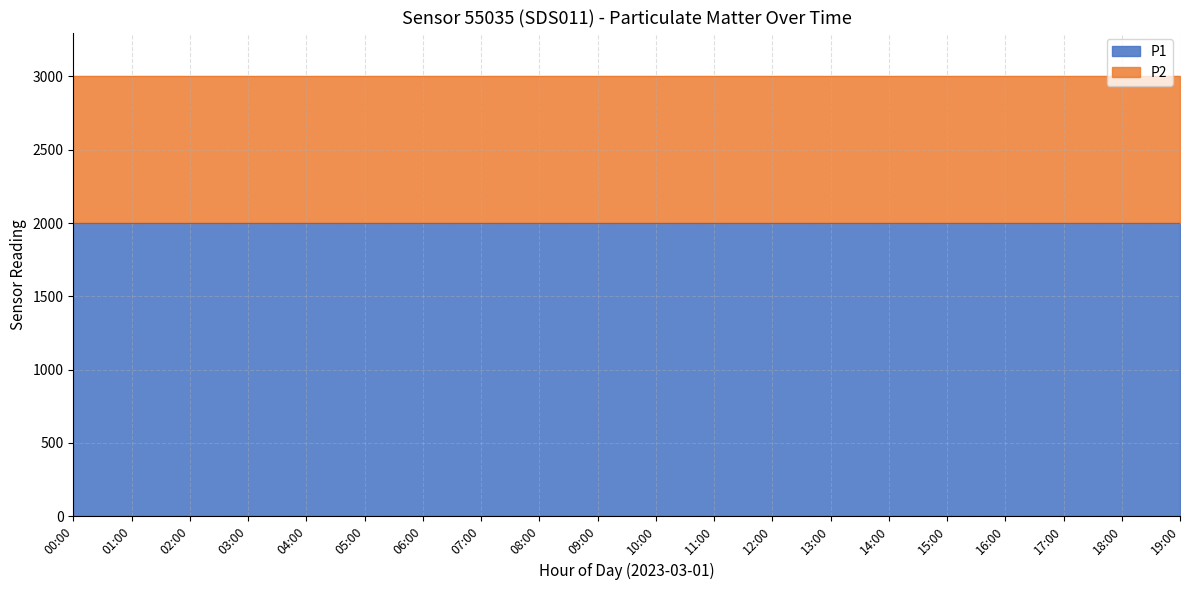

How many lines are shown in the chart?

2